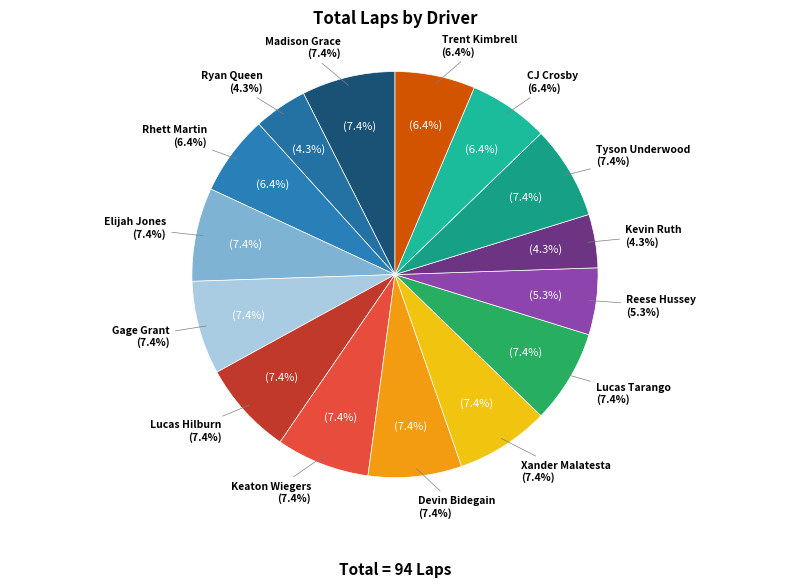

Do Ryan Queen and CJ Crosby together represent more than half of the pie?

No